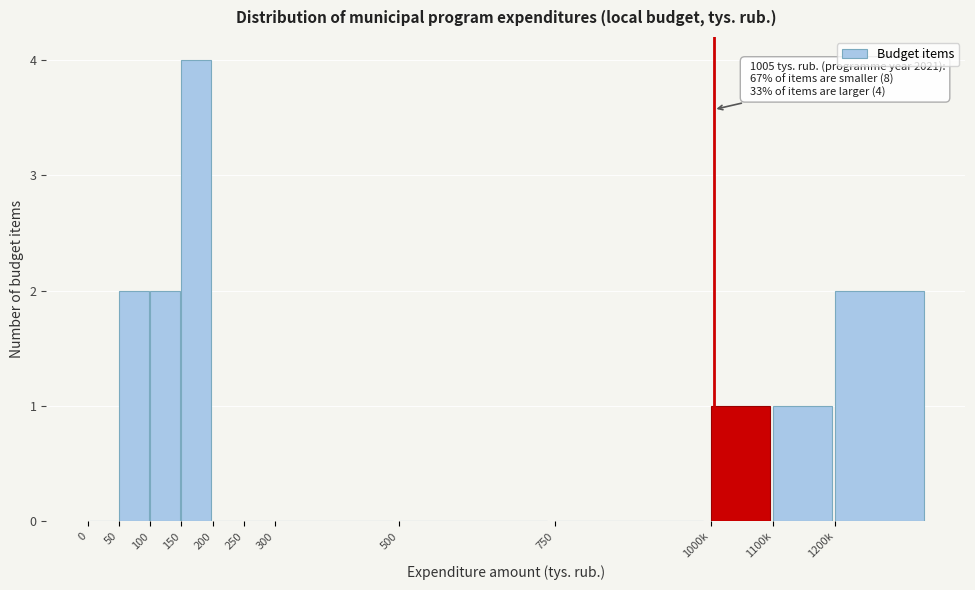

Reading left to right, transcribe all the data shown in this chart.

0=0	50=2	100=2	150=4	200=0	250=0	300=0	500=0	750=0	1000k=1	1100k=1	1200k=2